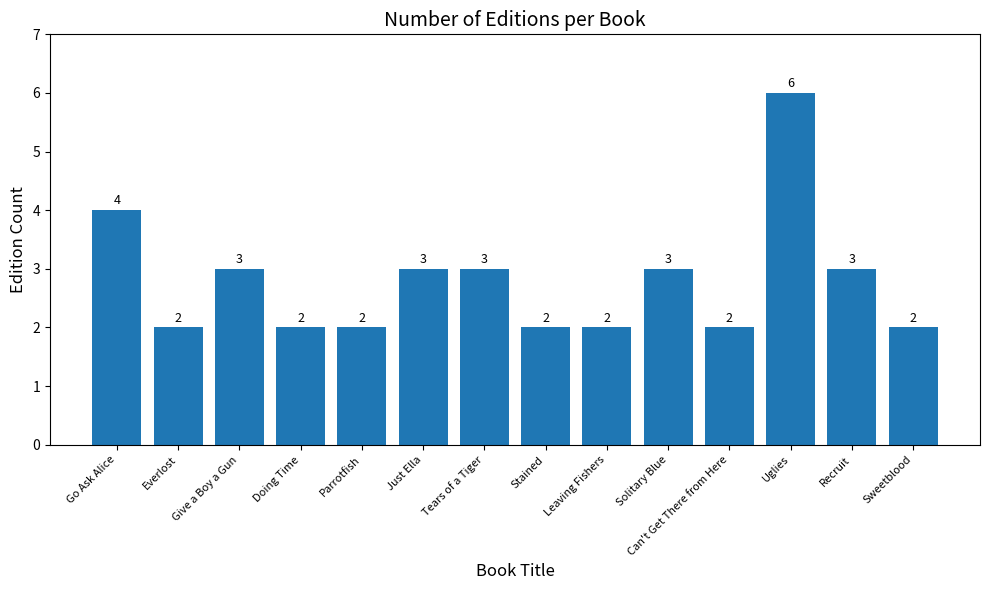

The chart shows a value of 5 at Tears of a Tiger. True or false?

False